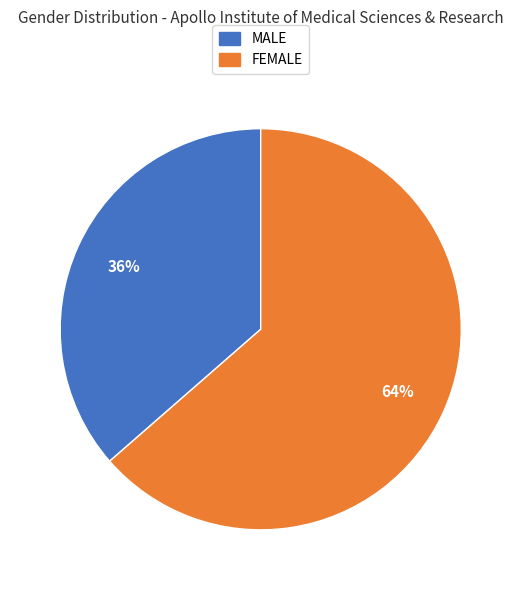

Rank the categories by value from lowest to highest.

MALE, FEMALE